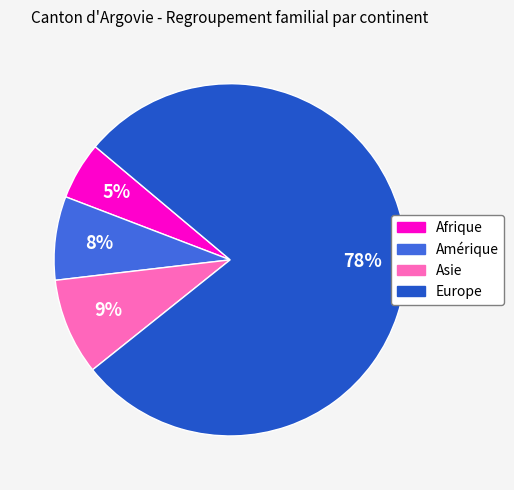

Does Asie represent more than half of the total?

No